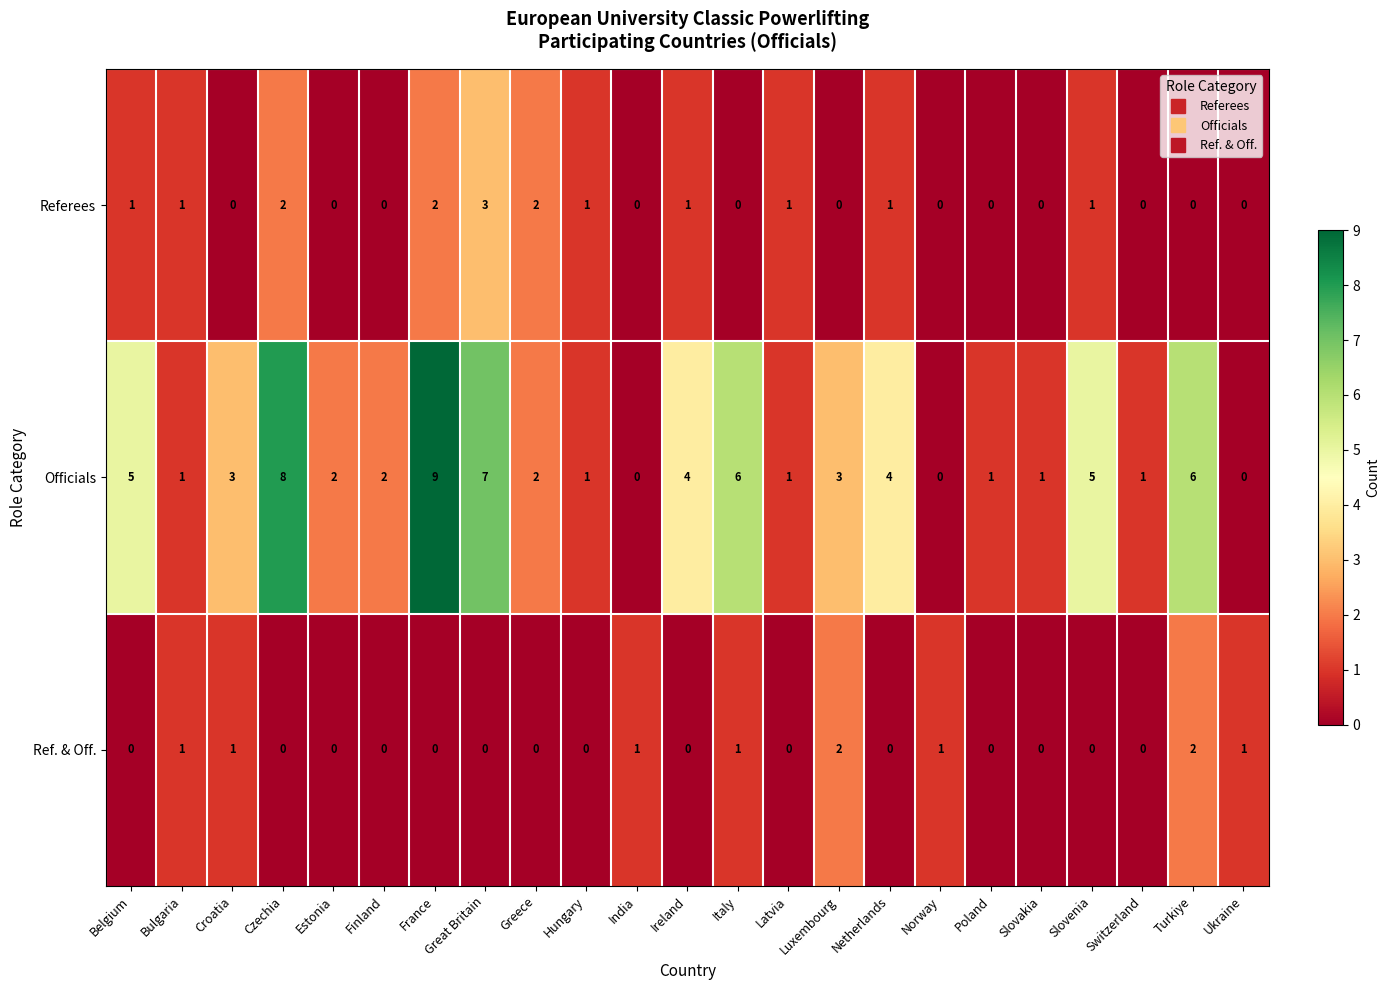

Count the Referees values in the range 0 to 1.

19